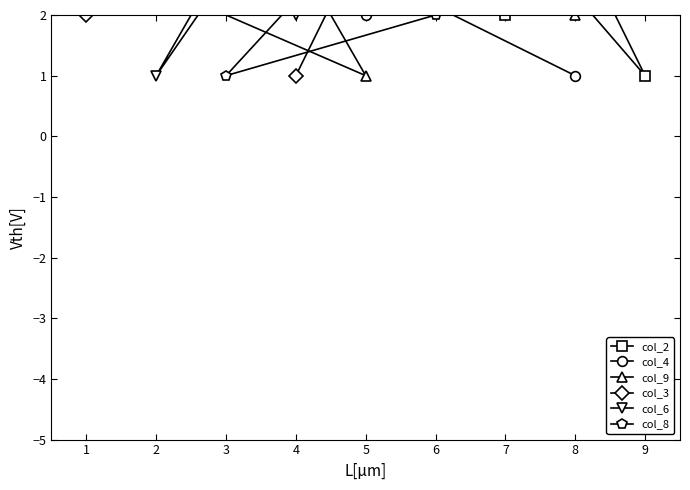

Where do col_8 and col_4 first cross each other?

4 and 7